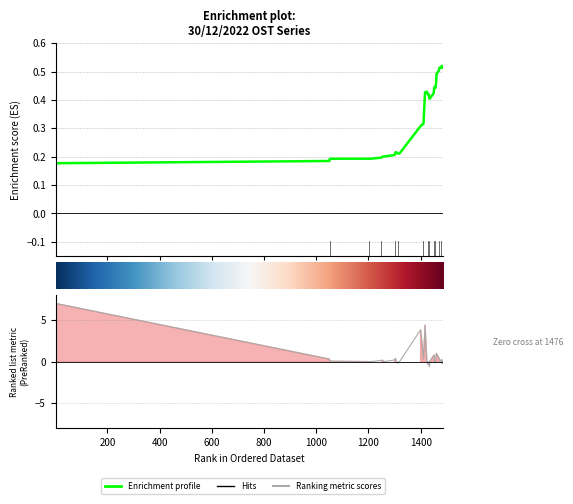

Reading left to right, list all the values displayed in this chart.

7.0	0.3	0.1	0.2	0.0	0.0	0.0	-0.0	-0.0	0.2	0.2	-0.0	0.2	0.4	0.0	-0.2	-0.0	3.8	0.3	4.4	0.1	-0.4	0.0	-0.0	-0.6	0.0	0.7	0.8	-0.0	0.1	-0.1	1.0	1.0	0.4	0.4	0.0	0.0	0.2	-0.2	-0.0